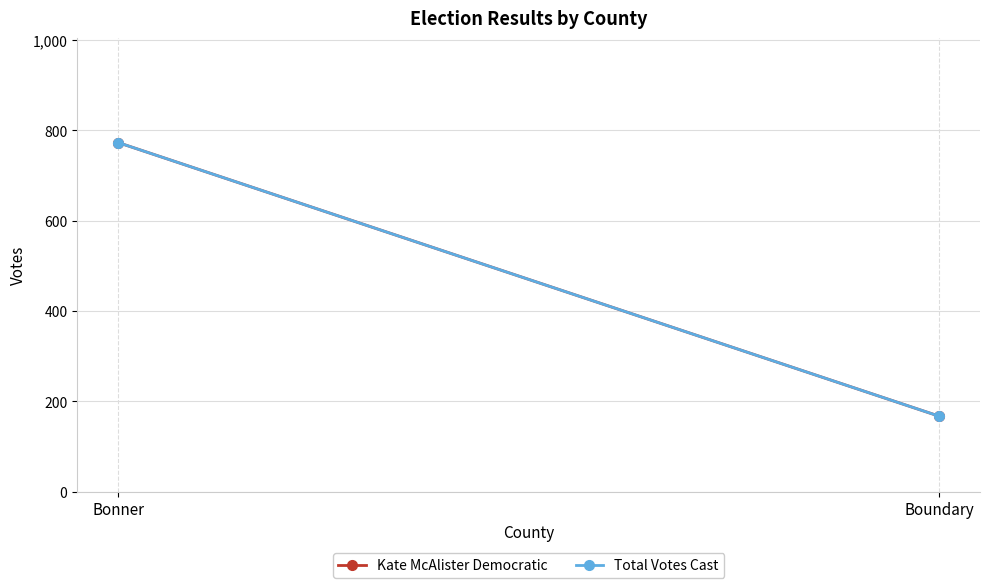

Reading left to right, what are all the values shown in this chart?

Kate McAlister Democratic: 773	167
Total Votes Cast: 773	167